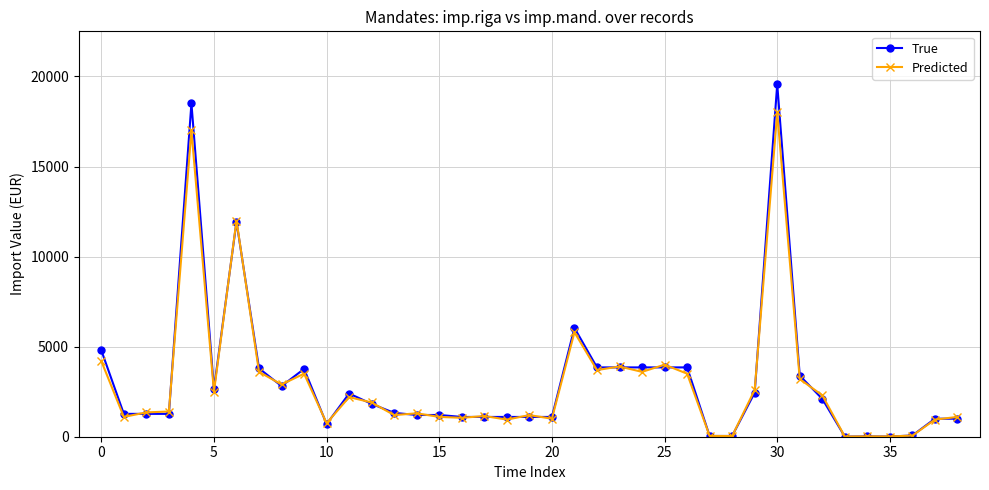

What is the value of the Predicted point at the 3rd from the left?

1350.0